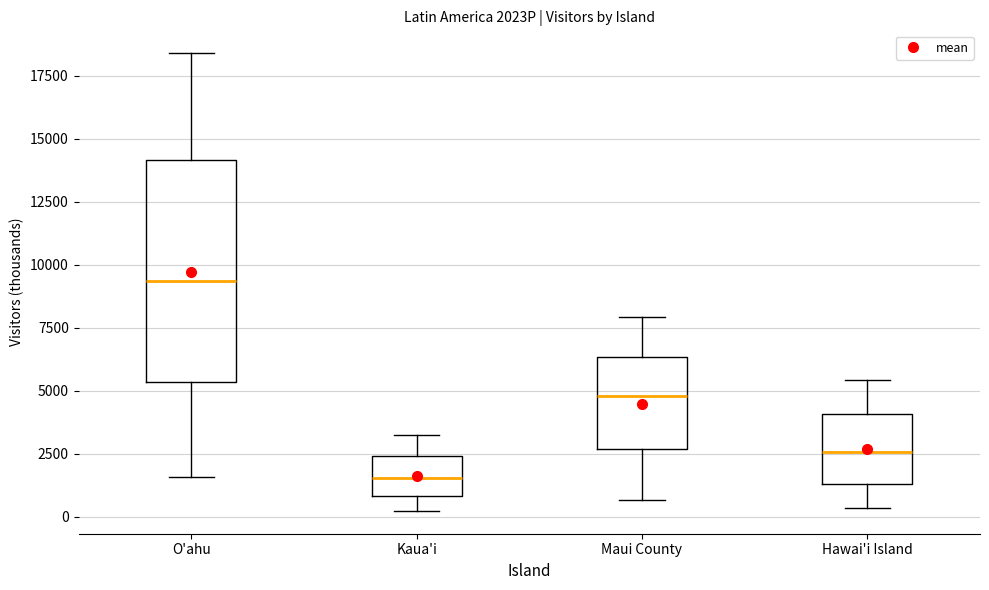

Which box's median line is the highest?

O'ahu